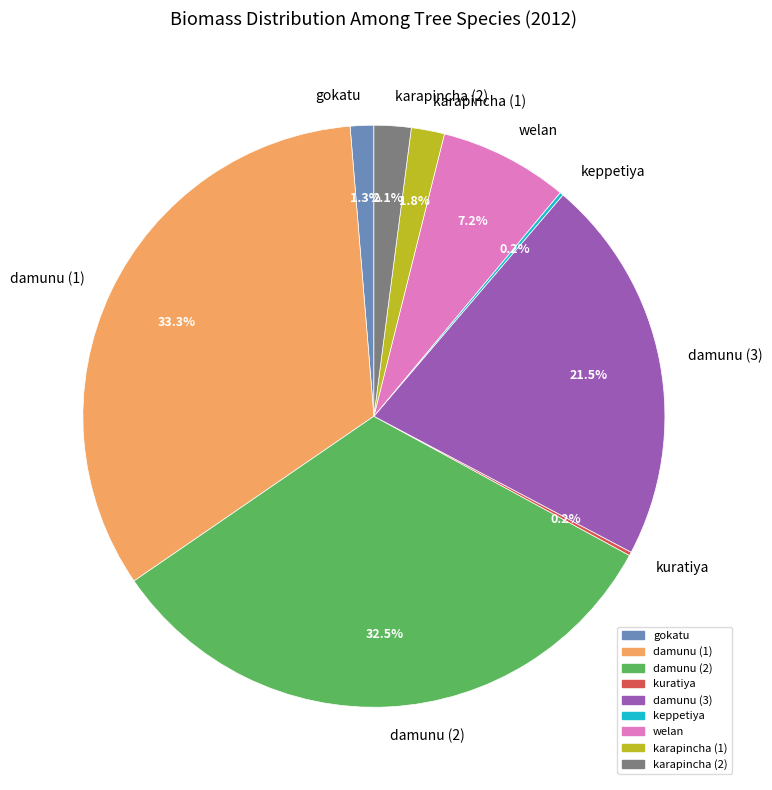

Is there a majority slice in this chart?

No